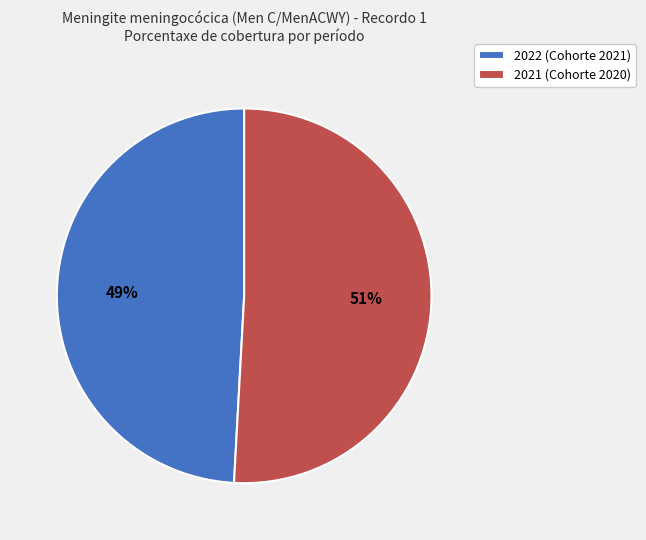

True or false: 2022 (Cohorte 2021) accounts for 56% of the total.

False